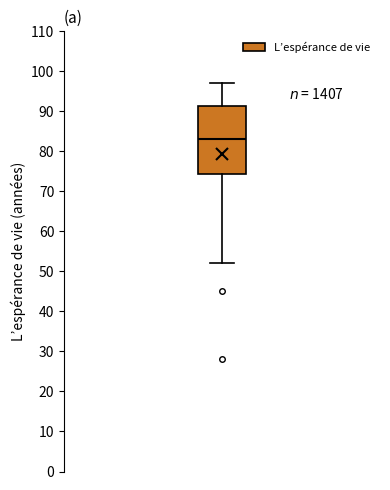

Read this box plot against the y-axis: the position of the median line, the range covered by the box, and the ends of both whiskers. The values are not printed on the chart, so give them approximately, as read against the axis.

median 83, box 74 to 91, whiskers 52 to 97